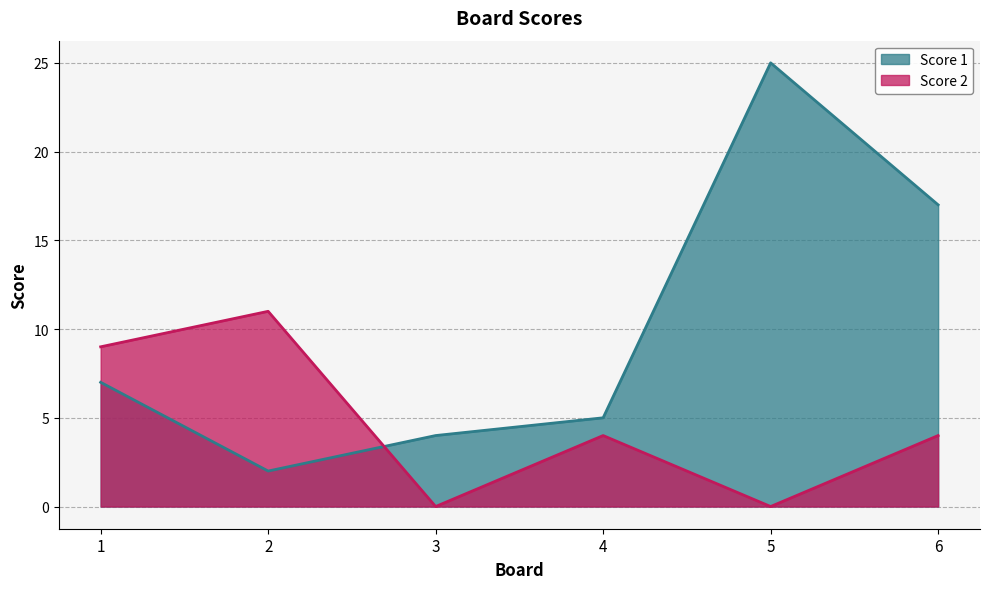

In Score 1, how many points are lower than both neighbors (excluding endpoints)?

1